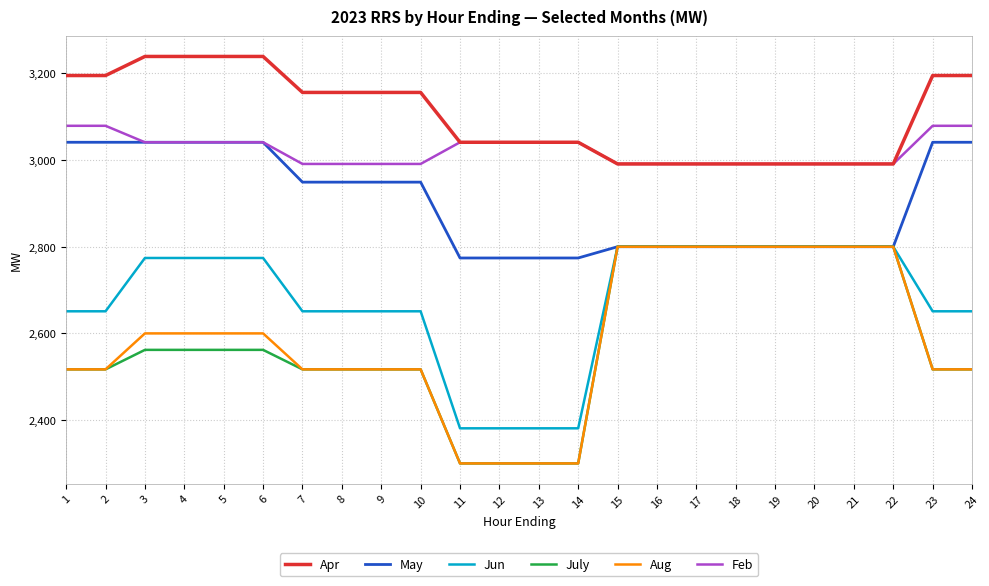

Is it true that Jun equals 2774 at 6?

True